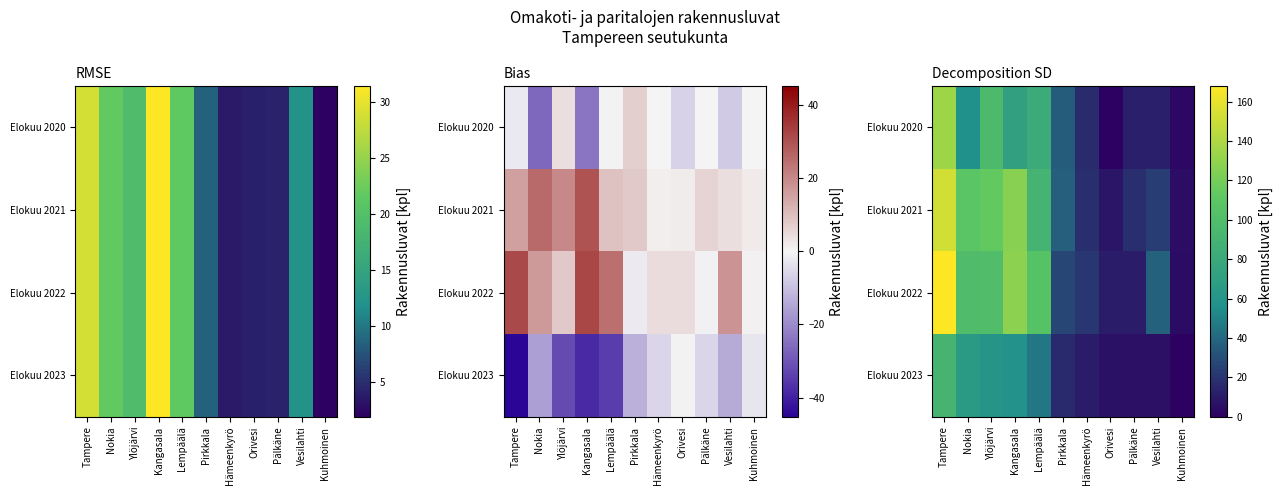

At which label does Elokuu 2022 first exceed 38?

Tampere